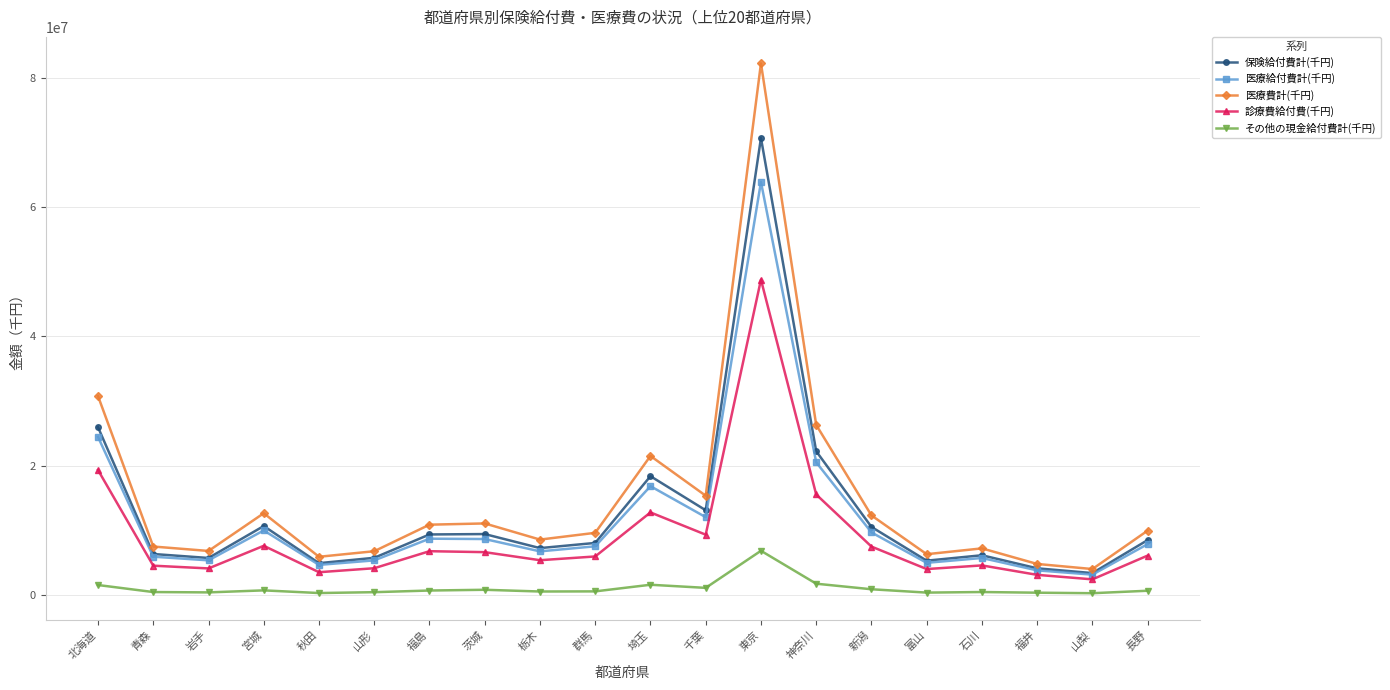

At which category is the sum across all series the highest?

東京